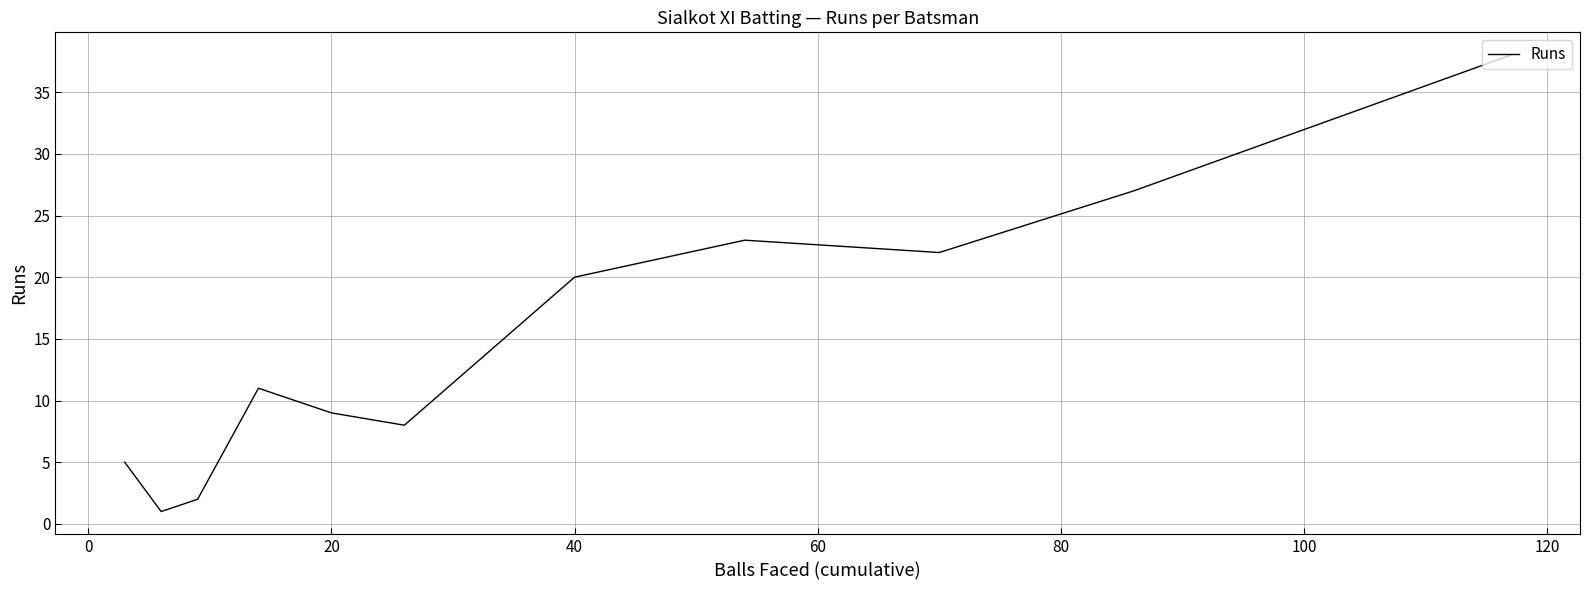

What is the maximum value shown in the chart?

38